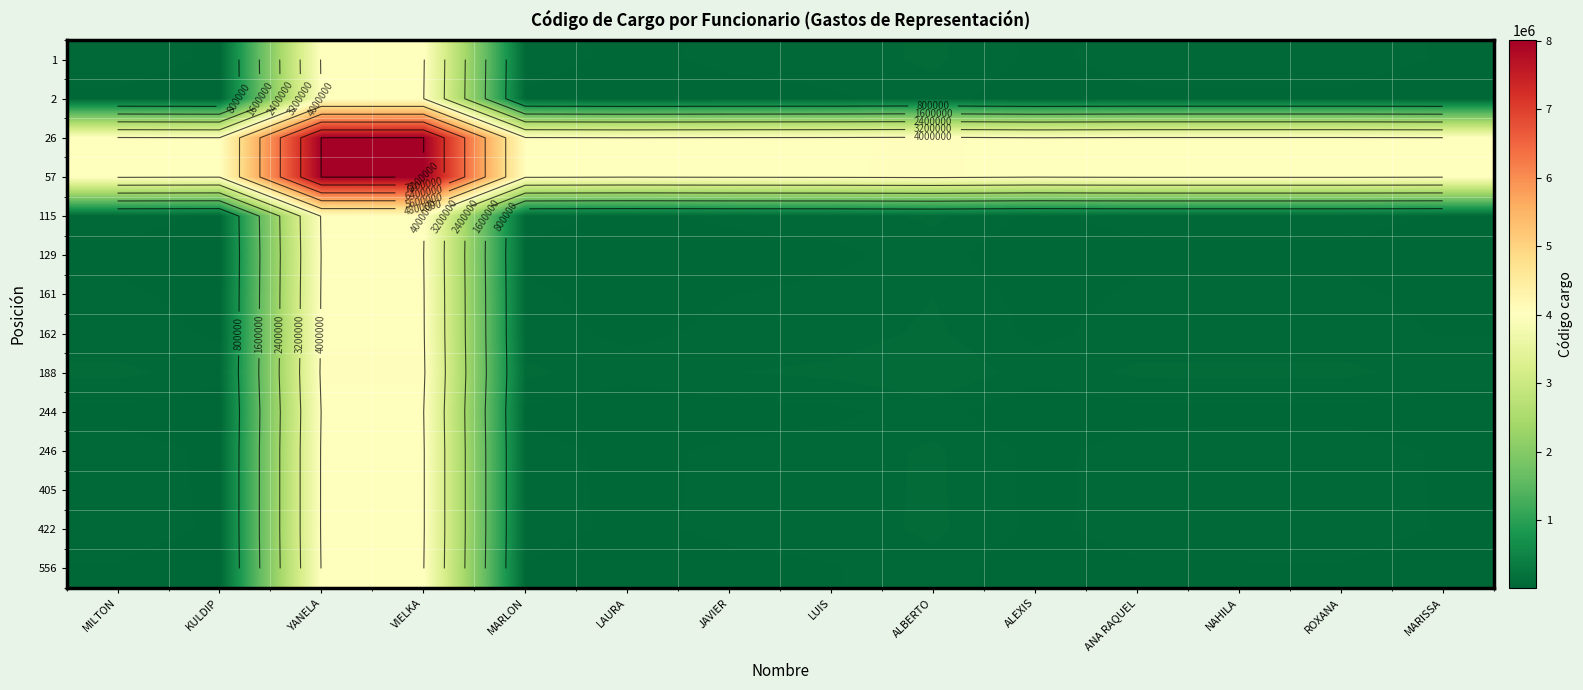

At how many categories does at least one series exceed 2396187?

14